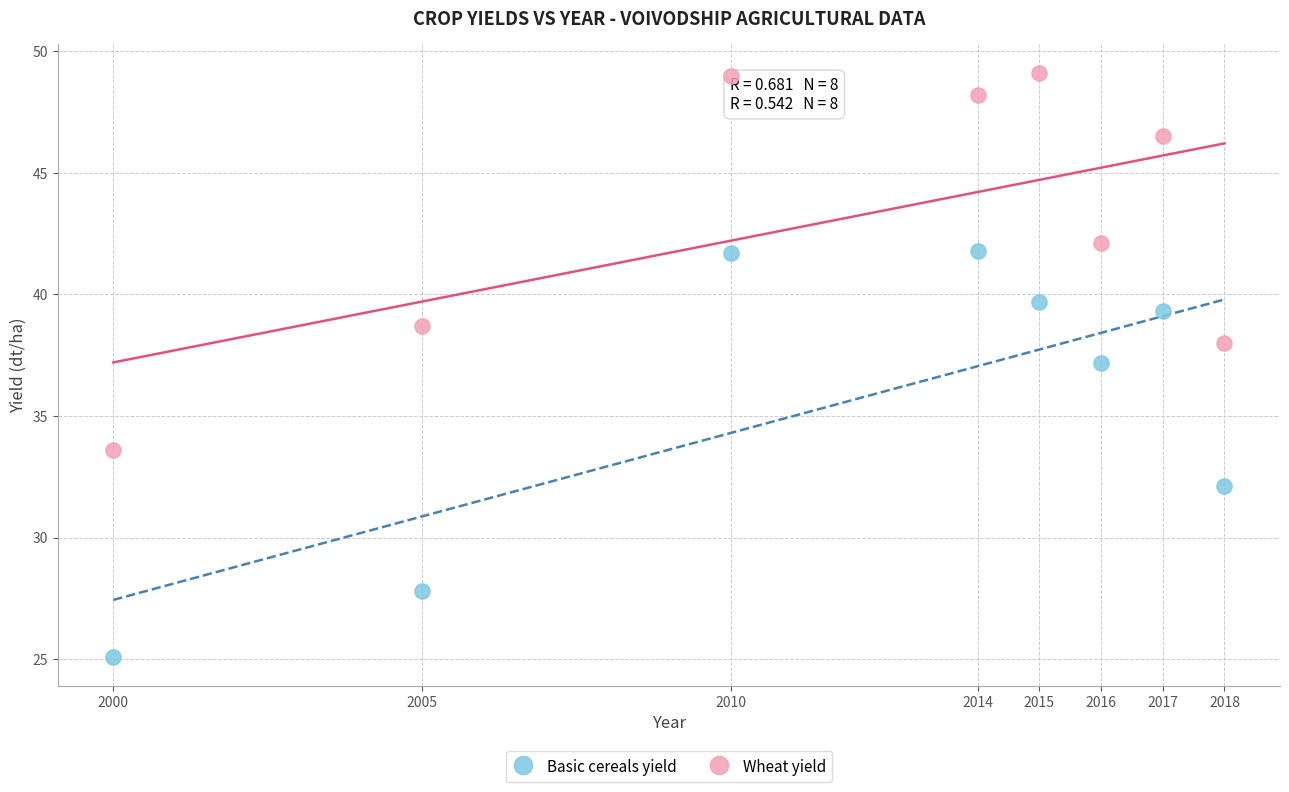

Which series contains the highest Y value?

Wheat yield